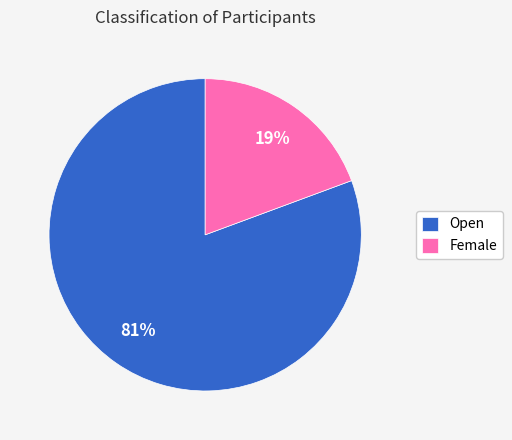

Count the number of slices in the pie.

2